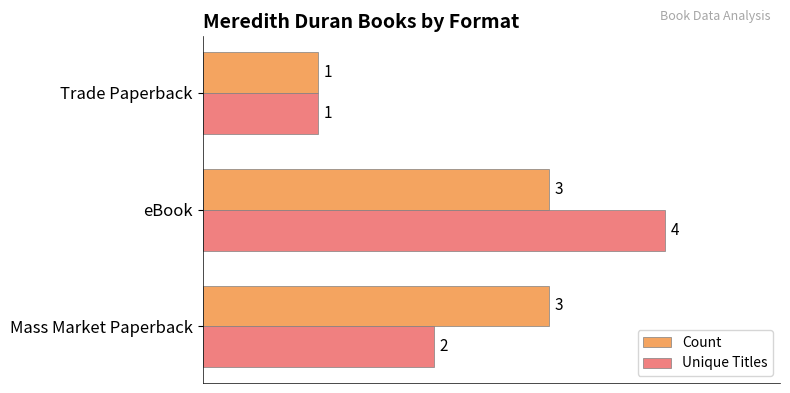

What is the maximum value for Unique Titles?

4